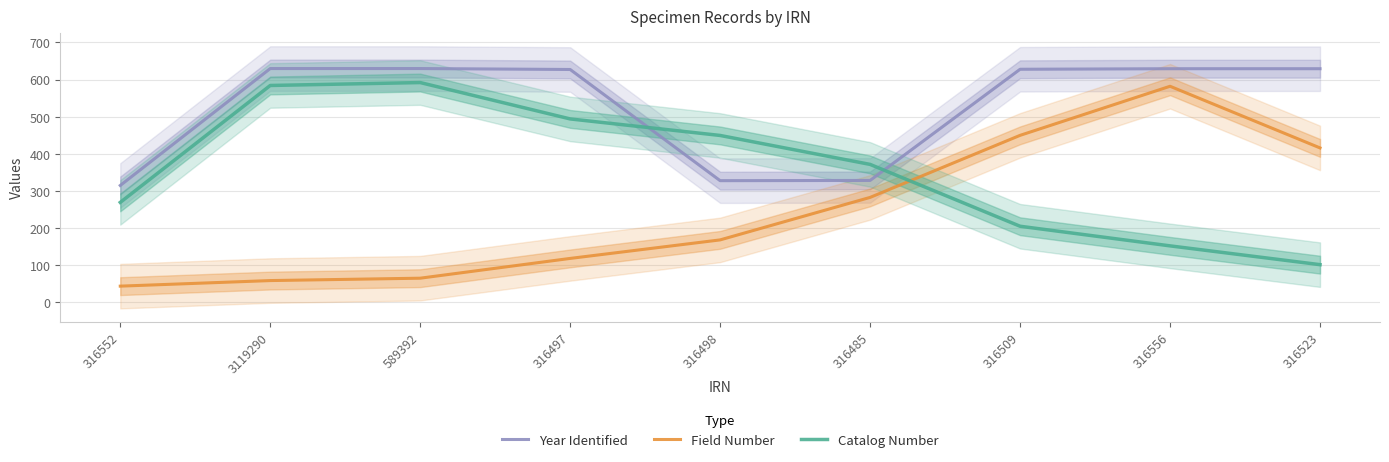

What are all the series names shown in the legend?

Year Identified, Field Number, Catalog Number